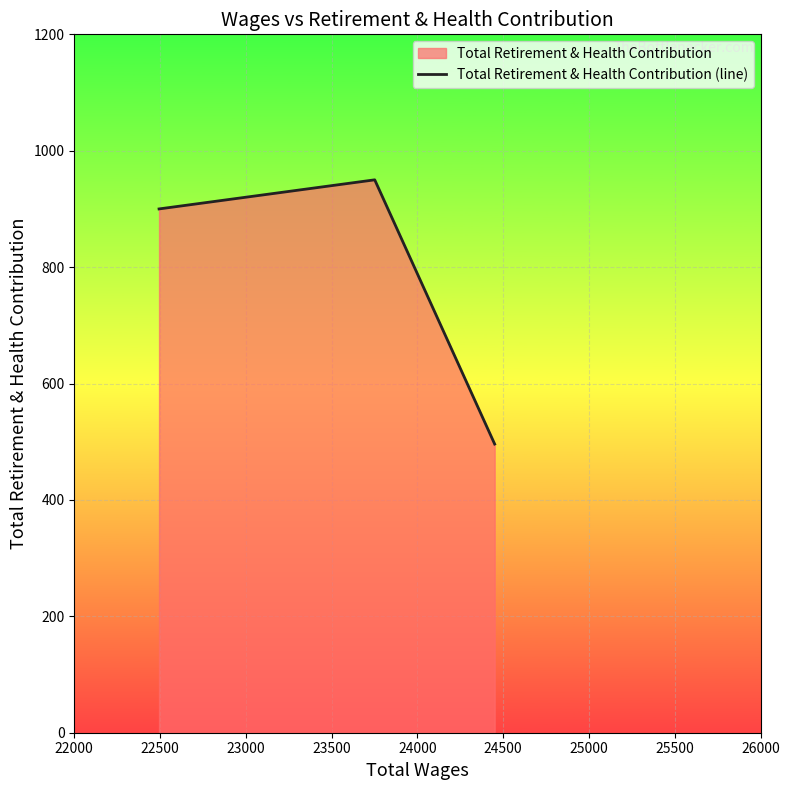

What is the maximum value shown in the chart?

950